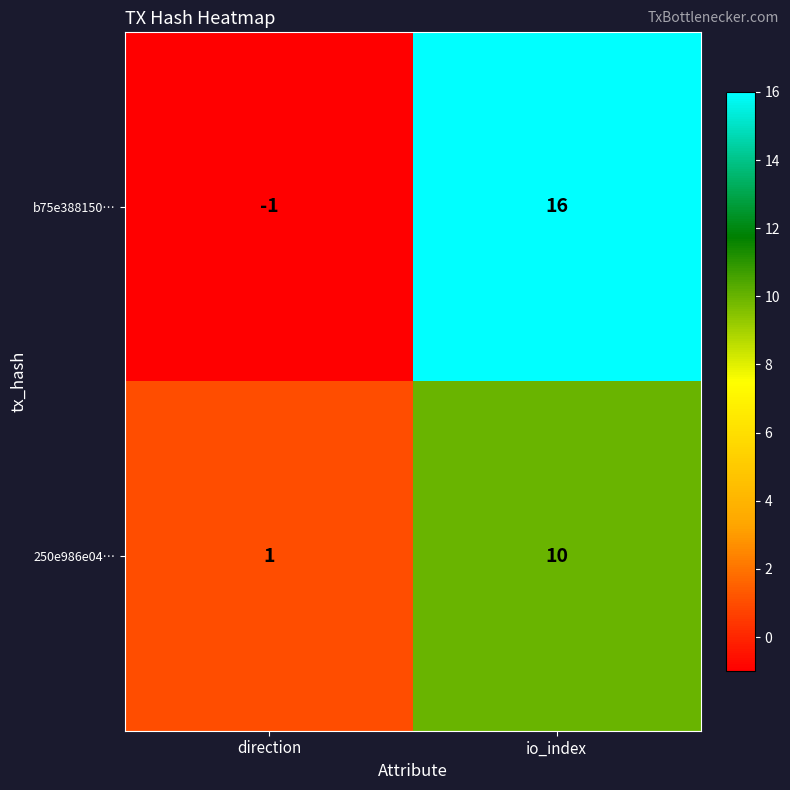

The value of 250e986e04… at io_index is 2. True or false?

False